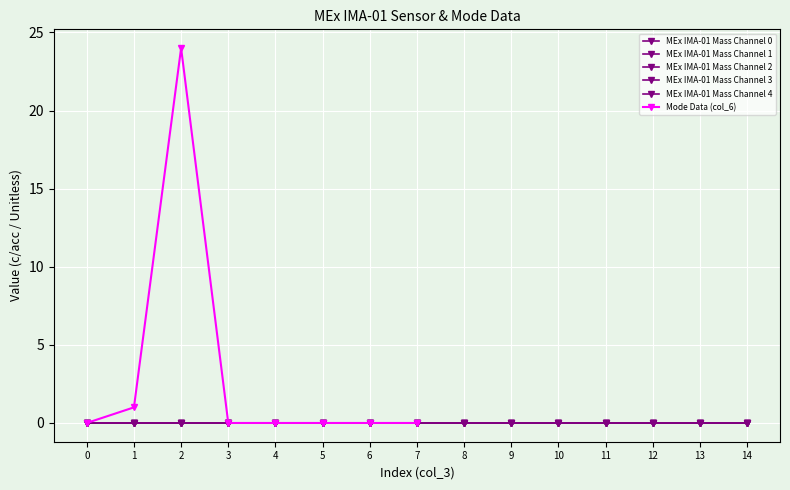

True or false: Mass Channel 0 has more than 1 interior local peaks.

False